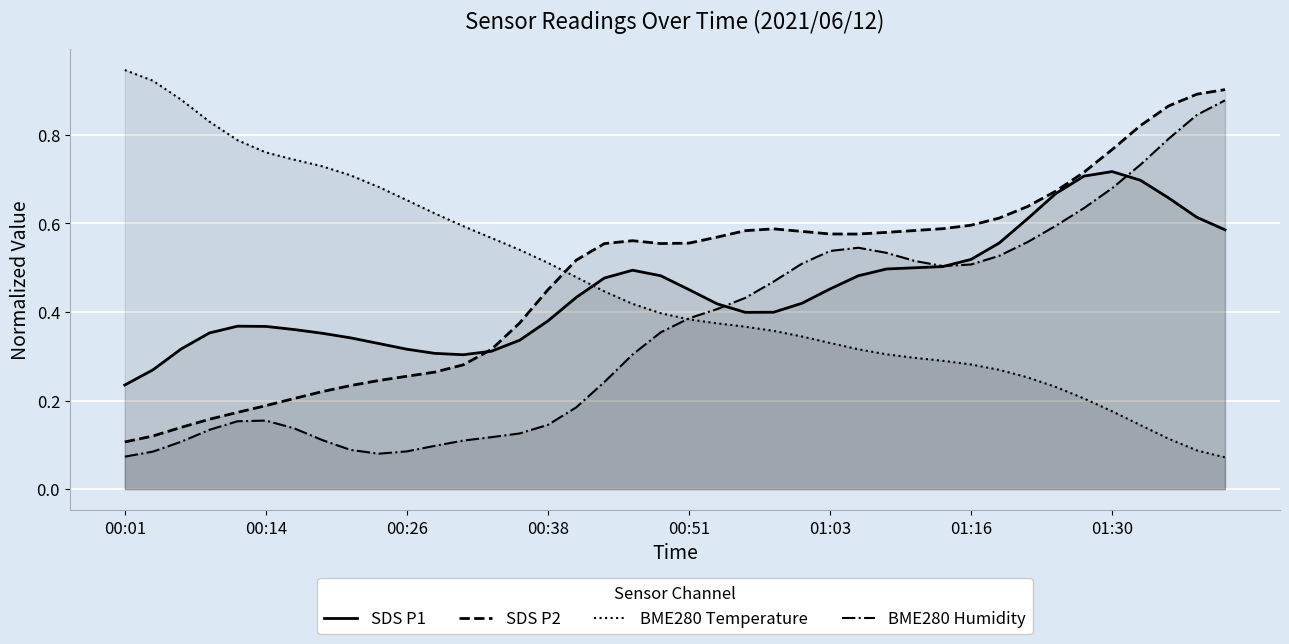

True or false: BME280 Humidity has a value of 0.9 at 27.

False